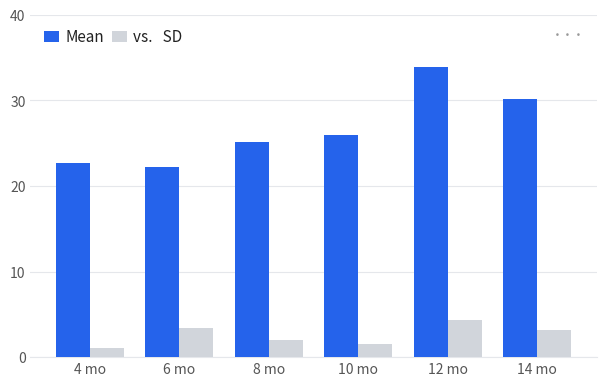

How many distinct data groups are displayed?

2